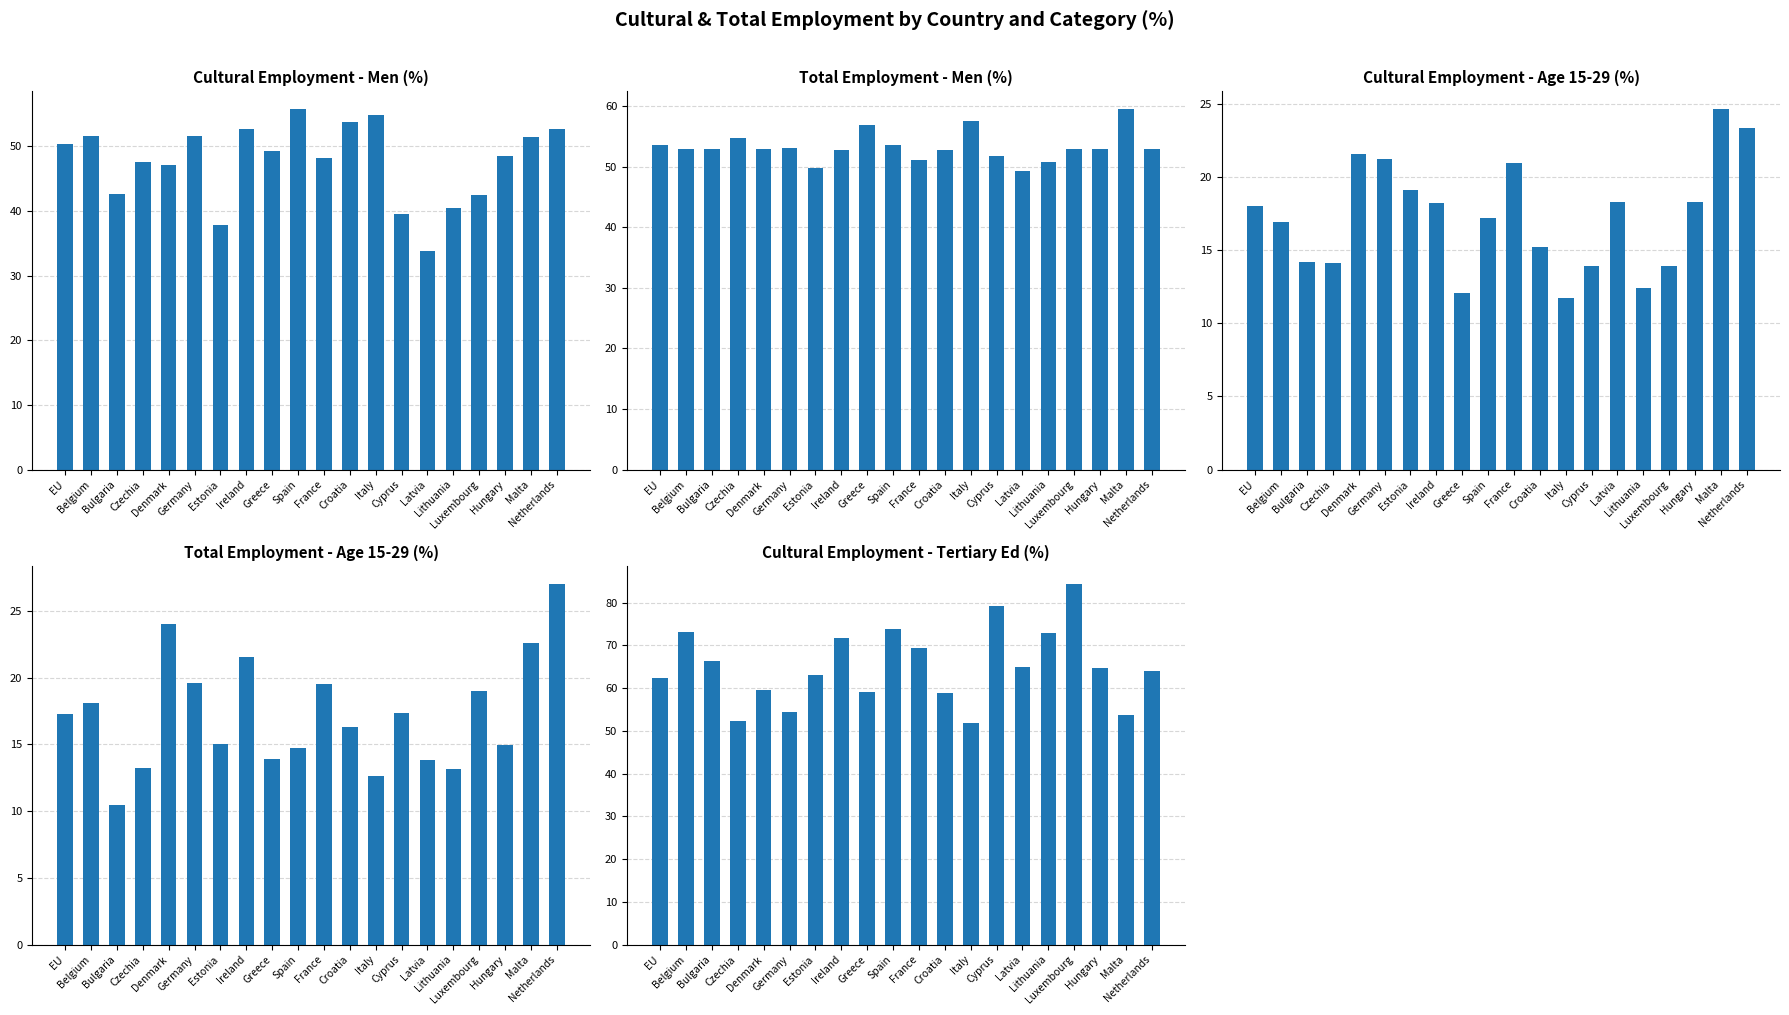

What is the minimum value for Cultural 15-29 (col_4)?

11.7